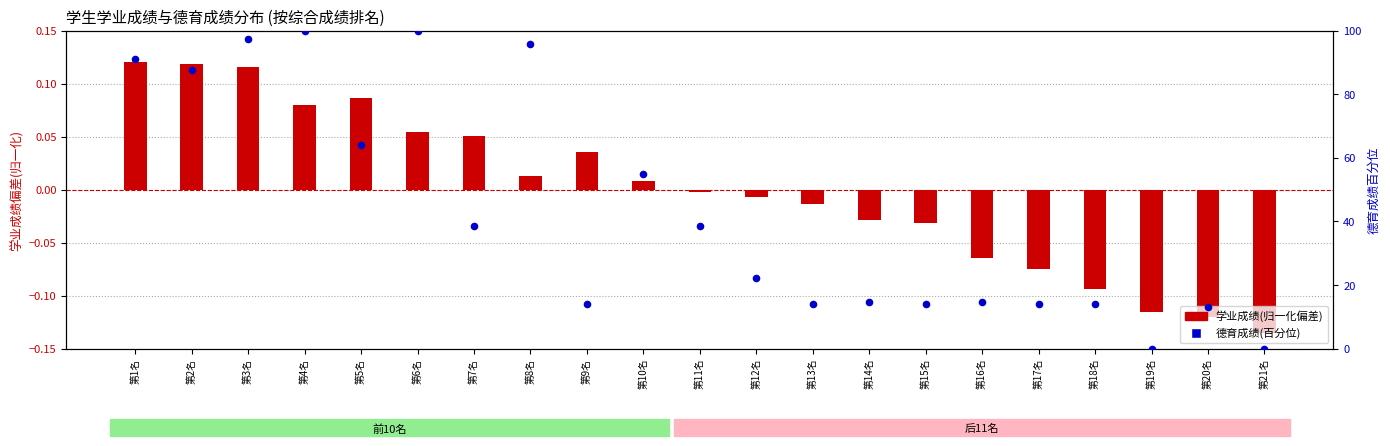

Which series has the largest total across all categories?

德育成绩(百分位)